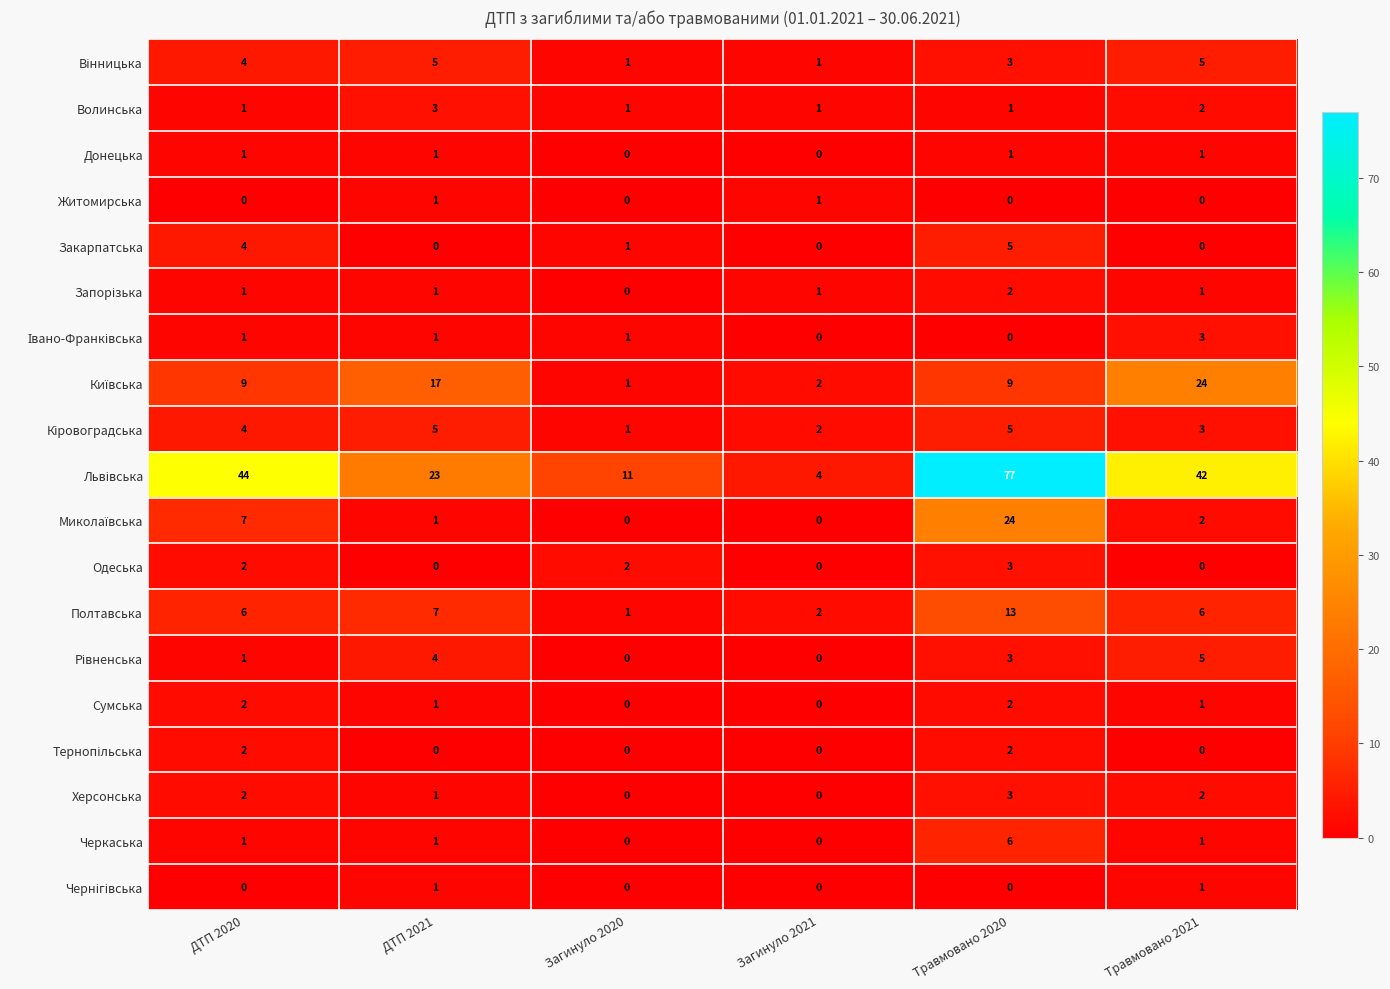

What is the spread (max minus min) of values at Загинуло 2020?

11